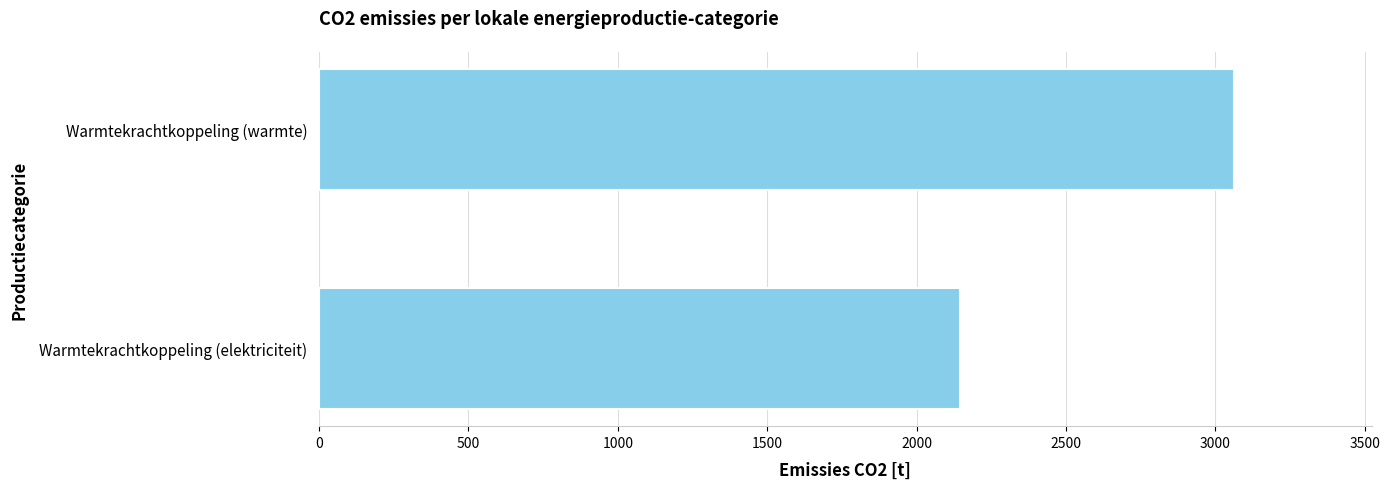

Is it true that the value at Warmtekrachtkoppeling (warmte) is 3063.9?

True